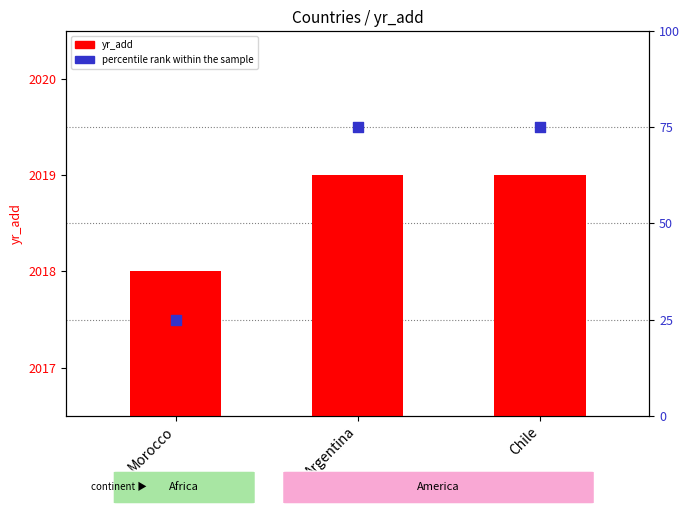

Which series reaches the minimum Y coordinate?

percentile rank within the sample